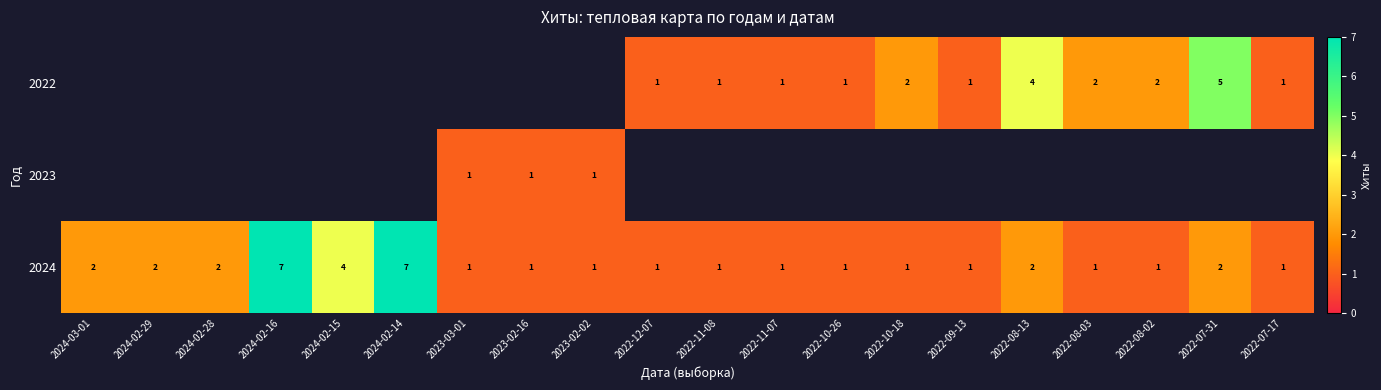

What is the sum of all 2024 values?

40